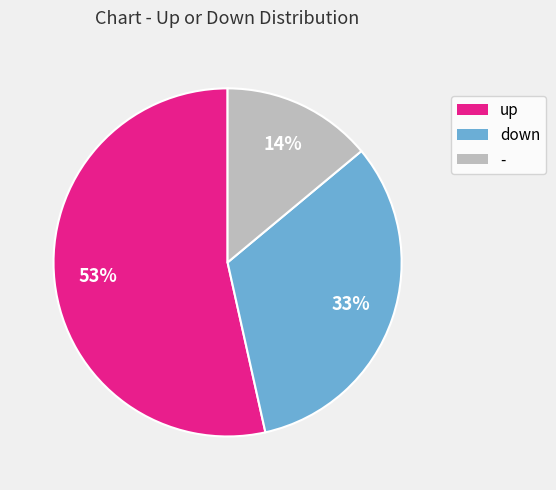

To the nearest percent, what percentage of the pie is down?

33%